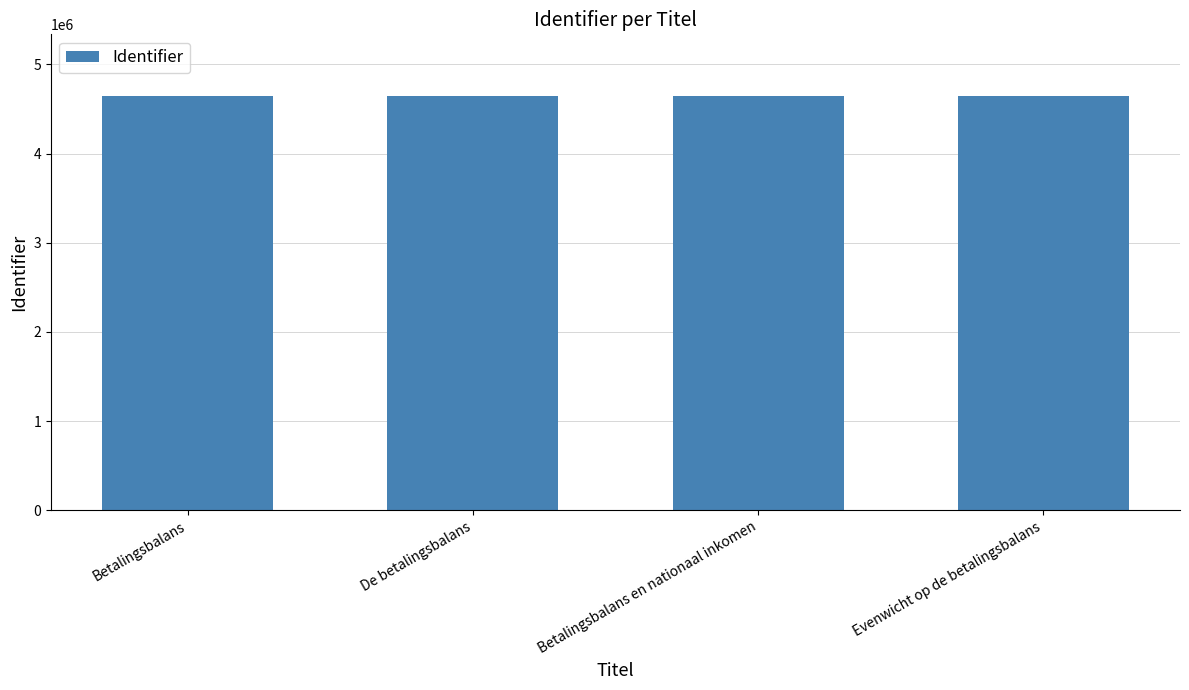

Are the bars grouped side by side (vs. stacked)?

No